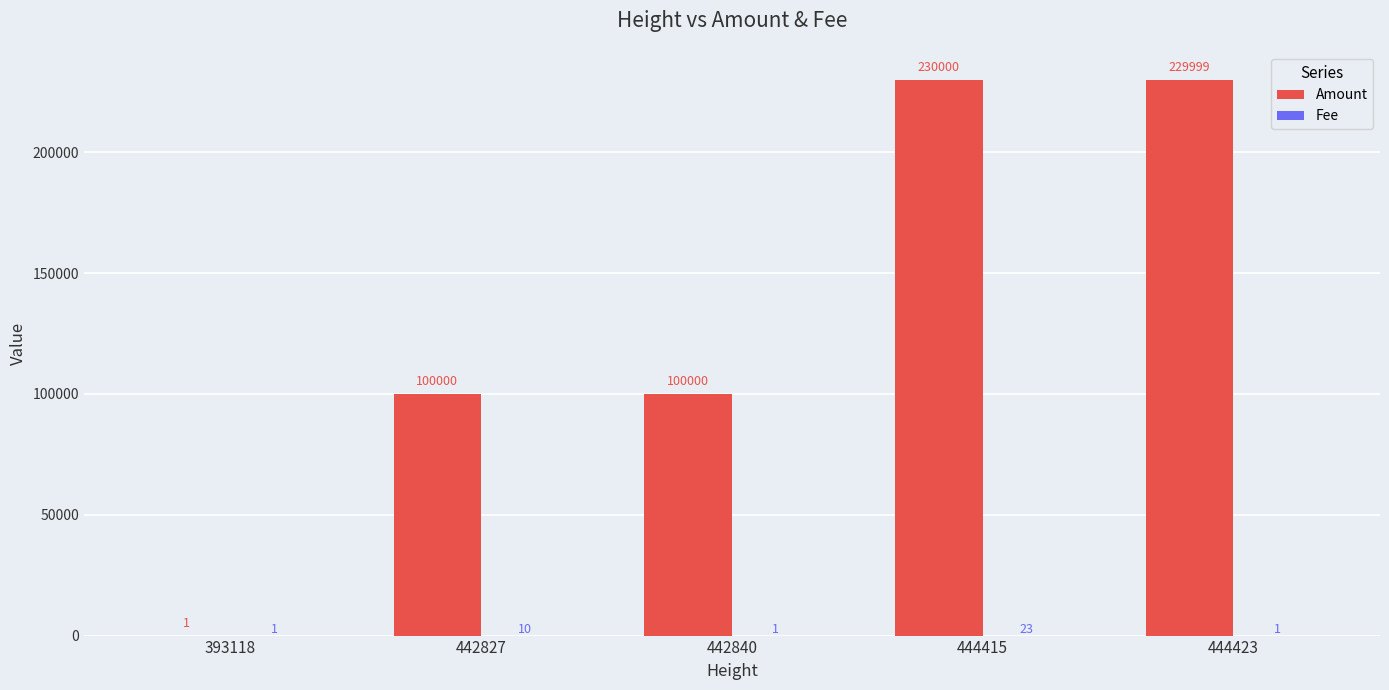

What is the maximum value shown in the chart?

230000